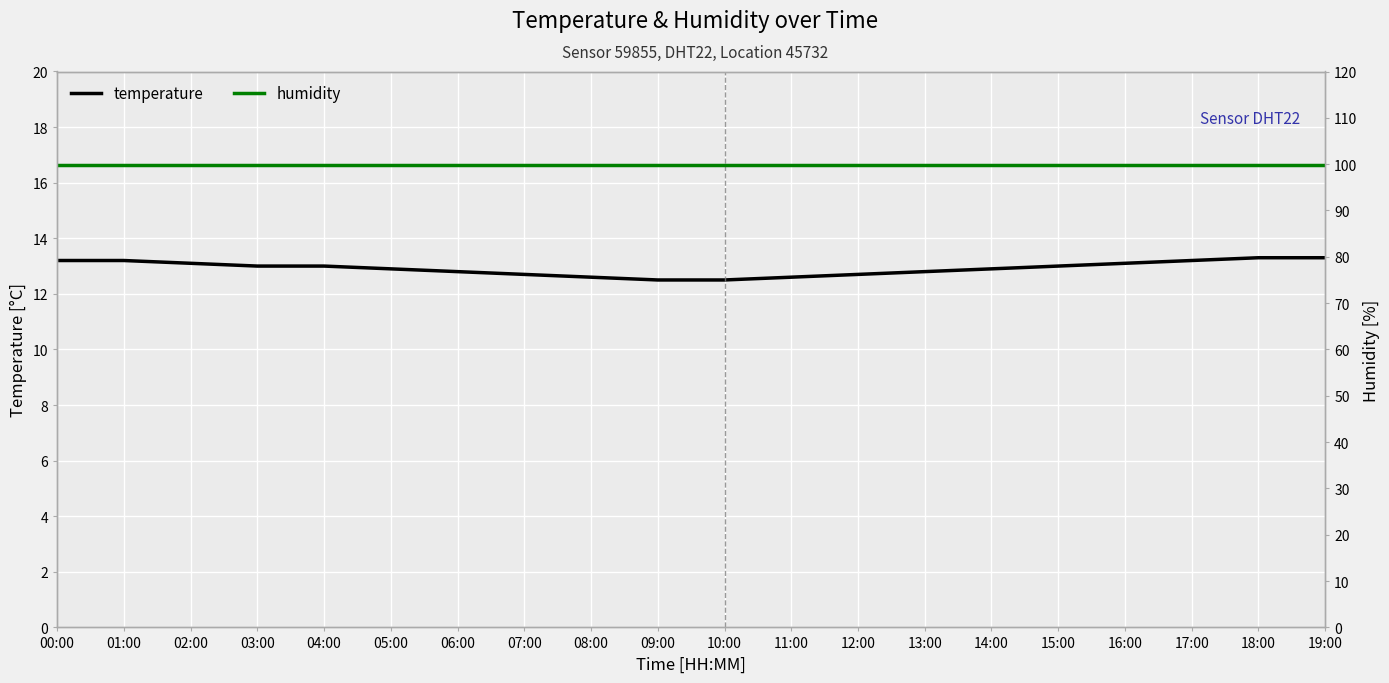

What position from the left is 02:00?

3